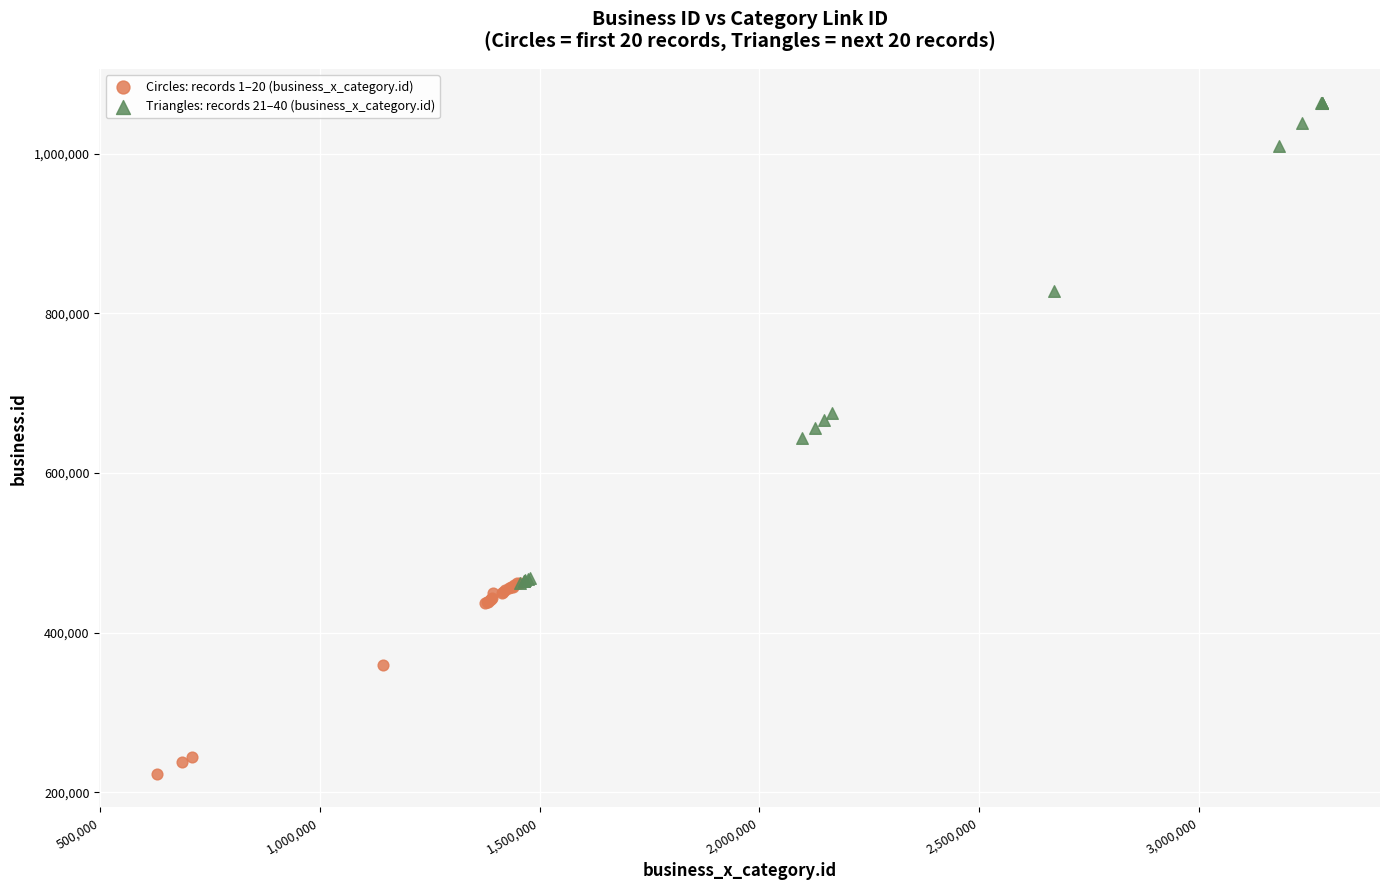

Which series contains the highest Y value?

Triangles: records 21–40 (business_x_category.id)